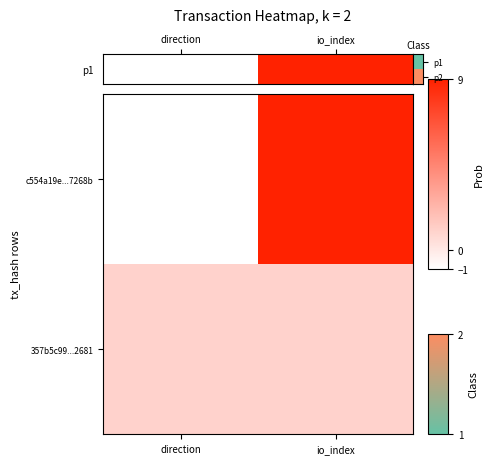

Rank the series by their average value, from lowest to highest.

357b5c99...2681, c554a19e...7268b